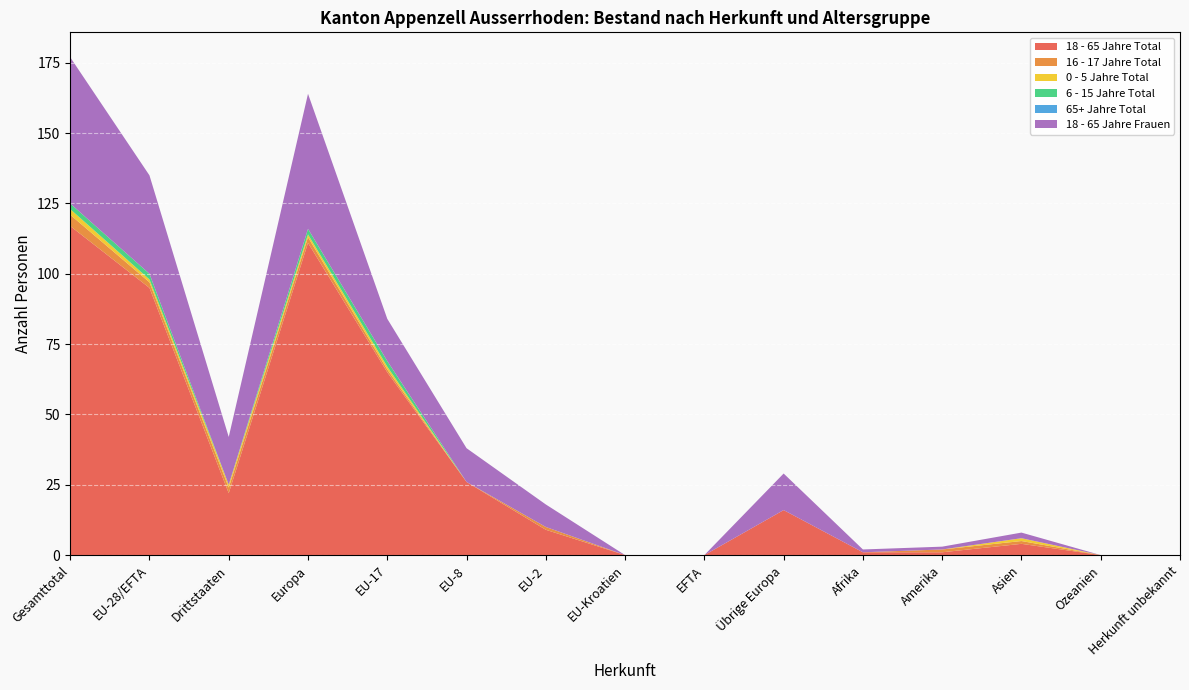

Reading right to left, transcribe all the data shown in this chart.

18 - 65 Jahre Total: Herkunft unbekannt=0	Ozeanien=0	Asien=4	Amerika=1	Afrika=1	Übrige Europa=16	EFTA=0	EU-Kroatien=0	EU-2=9	EU-8=26	EU-17=65	Europa=111	Drittstaaten=22	EU-28/EFTA=95	Gesamttotal=117
16 - 17 Jahre Total: Herkunft unbekannt=0	Ozeanien=0	Asien=1	Amerika=1	Afrika=0	Übrige Europa=0	EFTA=0	EU-Kroatien=0	EU-2=1	EU-8=0	EU-17=1	Europa=2	Drittstaaten=2	EU-28/EFTA=2	Gesamttotal=4
0 - 5 Jahre Total: Herkunft unbekannt=0	Ozeanien=0	Asien=1	Amerika=0	Afrika=0	Übrige Europa=0	EFTA=0	EU-Kroatien=0	EU-2=0	EU-8=0	EU-17=1	Europa=1	Drittstaaten=1	EU-28/EFTA=1	Gesamttotal=2
6 - 15 Jahre Total: Herkunft unbekannt=0	Ozeanien=0	Asien=0	Amerika=0	Afrika=0	Übrige Europa=0	EFTA=0	EU-Kroatien=0	EU-2=0	EU-8=0	EU-17=2	Europa=2	Drittstaaten=0	EU-28/EFTA=2	Gesamttotal=2
65+ Jahre Total: Herkunft unbekannt=0	Ozeanien=0	Asien=0	Amerika=0	Afrika=0	Übrige Europa=0	EFTA=0	EU-Kroatien=0	EU-2=0	EU-8=0	EU-17=0	Europa=0	Drittstaaten=0	EU-28/EFTA=0	Gesamttotal=0
18 - 65 Jahre Frauen: Herkunft unbekannt=0	Ozeanien=0	Asien=2	Amerika=1	Afrika=1	Übrige Europa=13	EFTA=0	EU-Kroatien=0	EU-2=8	EU-8=12	EU-17=15	Europa=48	Drittstaaten=17	EU-28/EFTA=35	Gesamttotal=52